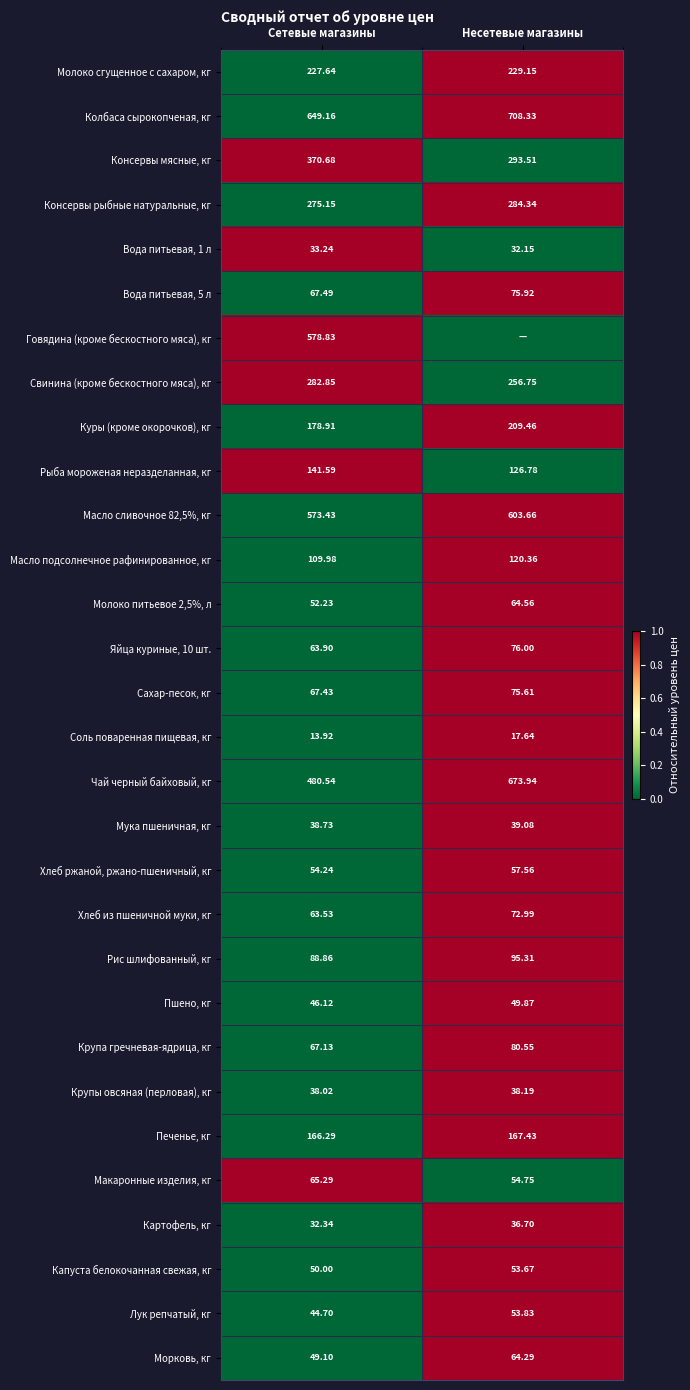

What is the difference between the highest and lowest values at Сетевые магазины?

635.2